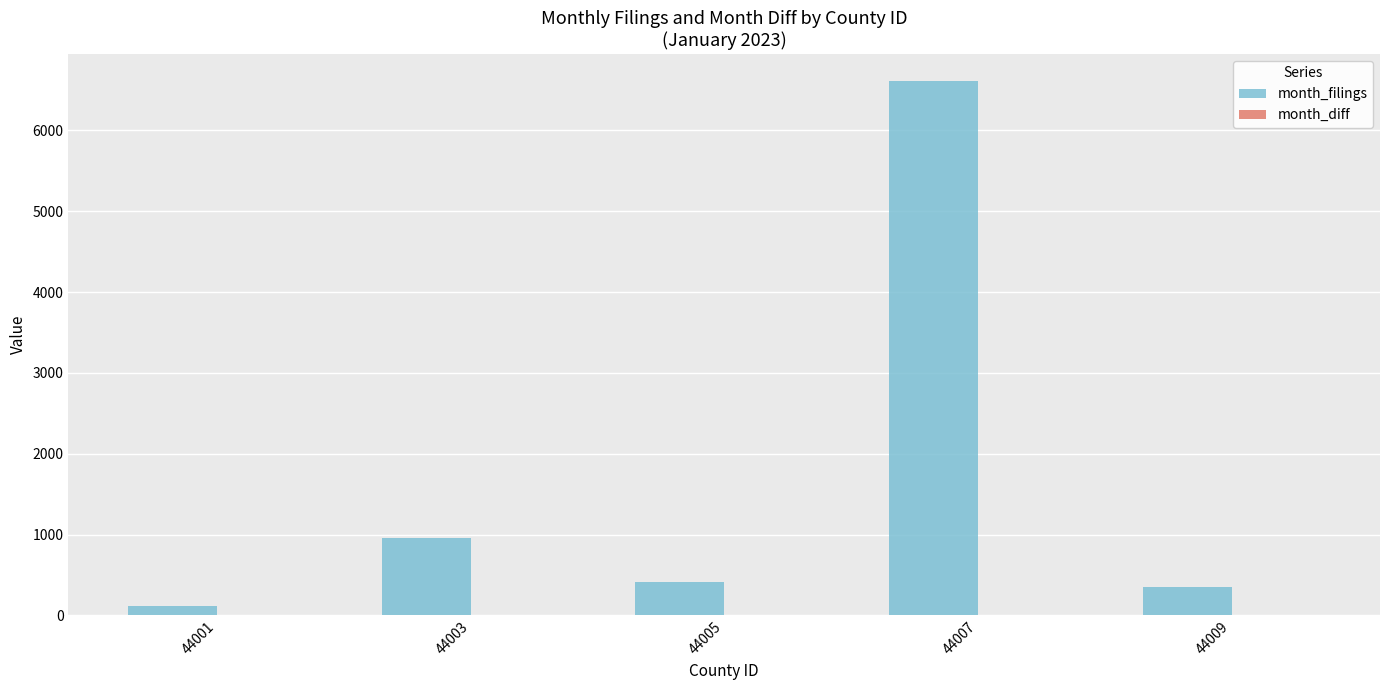

What is the sum of all month_filings values?

8474.0